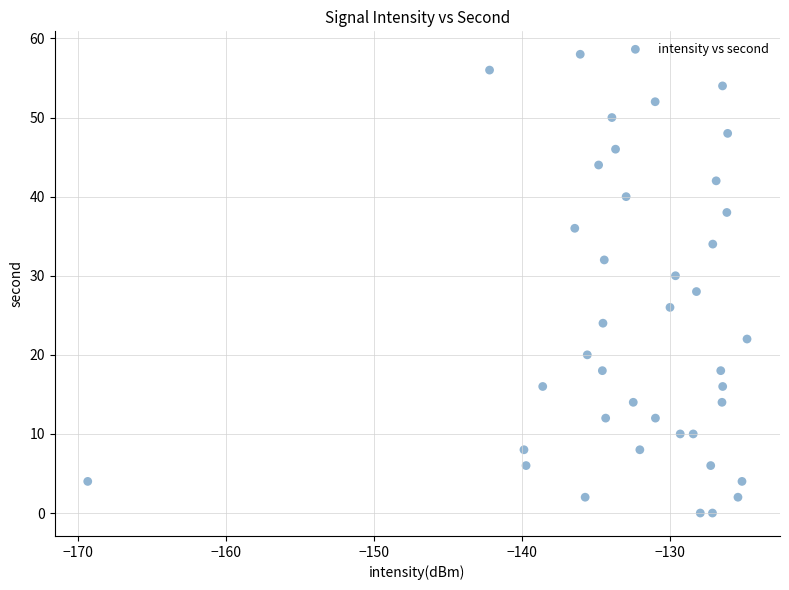

What is the range of Y values (max minus min)?

58